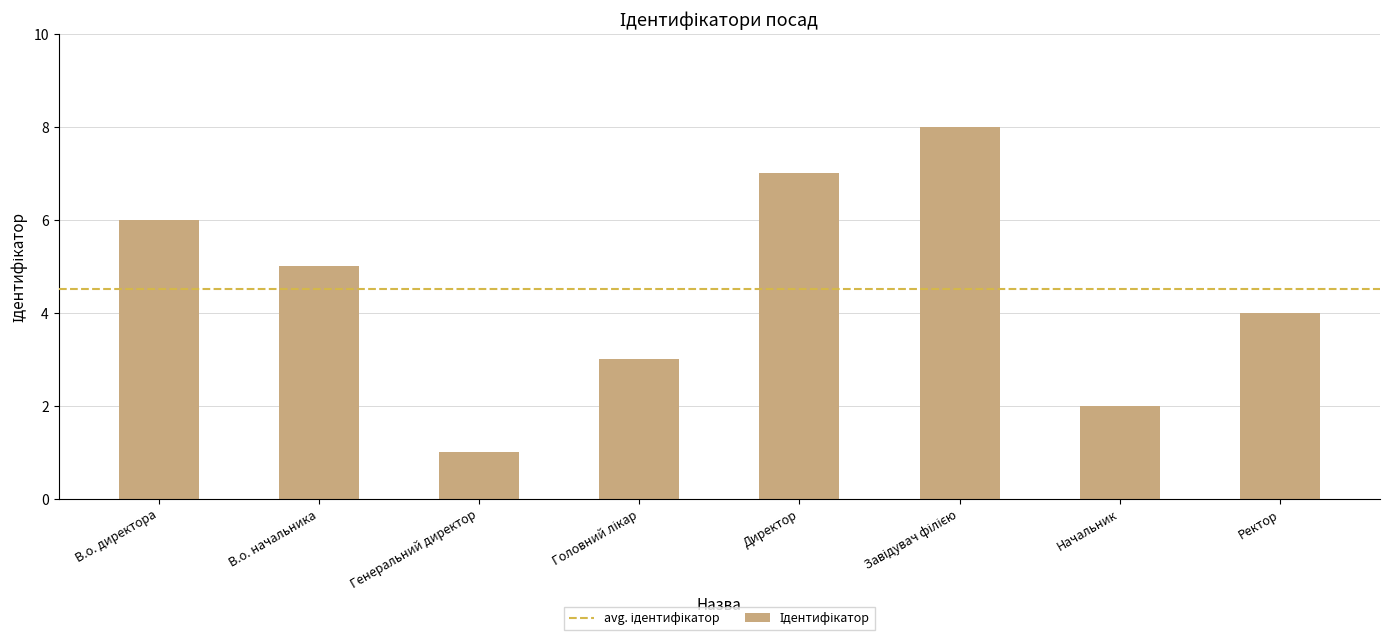

The value at Начальник is 3. True or false?

False